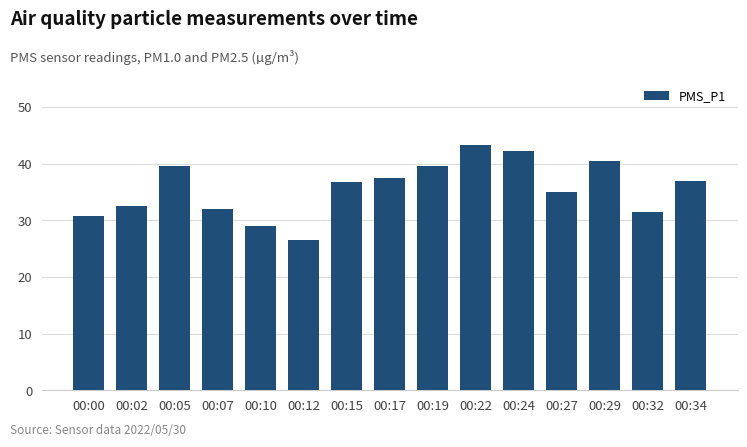

What is the smallest value displayed?

26.5